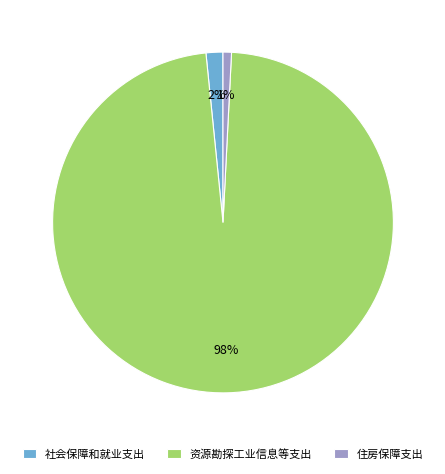

Rank the categories by value from highest to lowest.

资源勘探工业信息等支出, 社会保障和就业支出, 住房保障支出